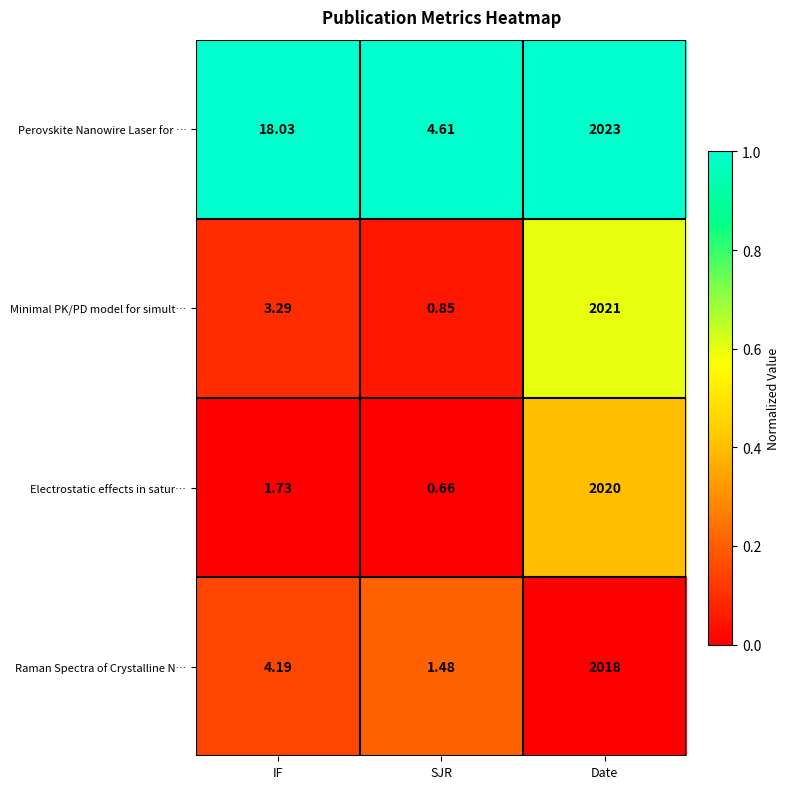

What is the total value across all series at SJR?

1.3